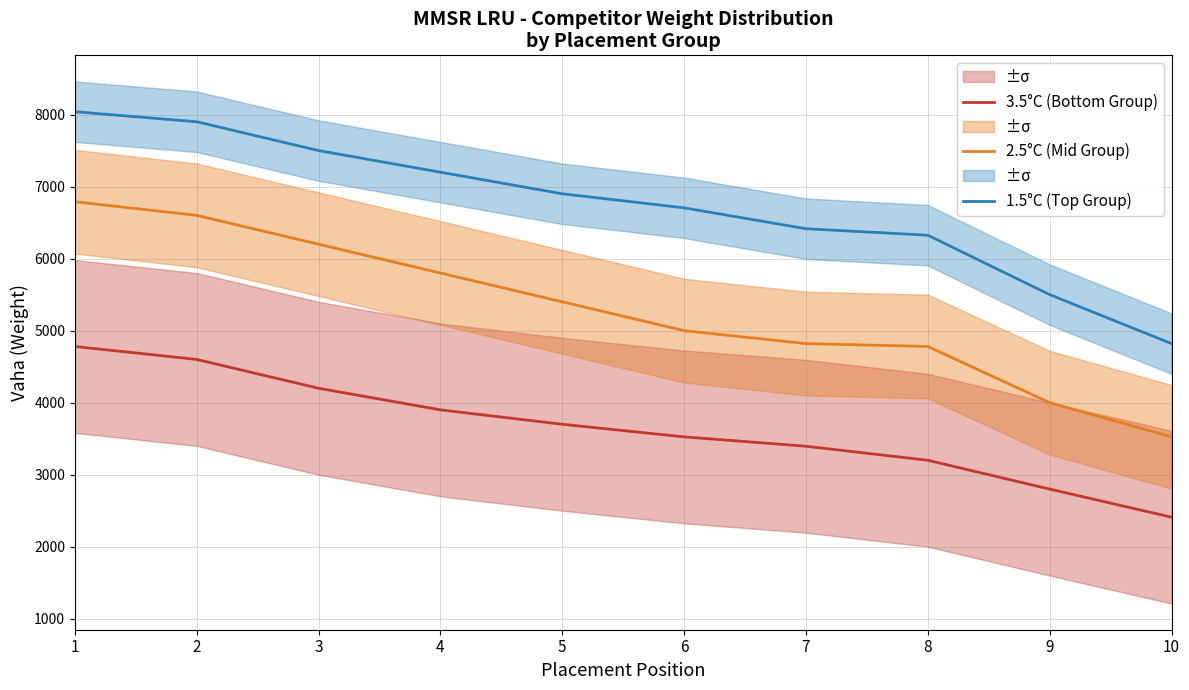

What is the spread (max minus min) of values at 1?

3260